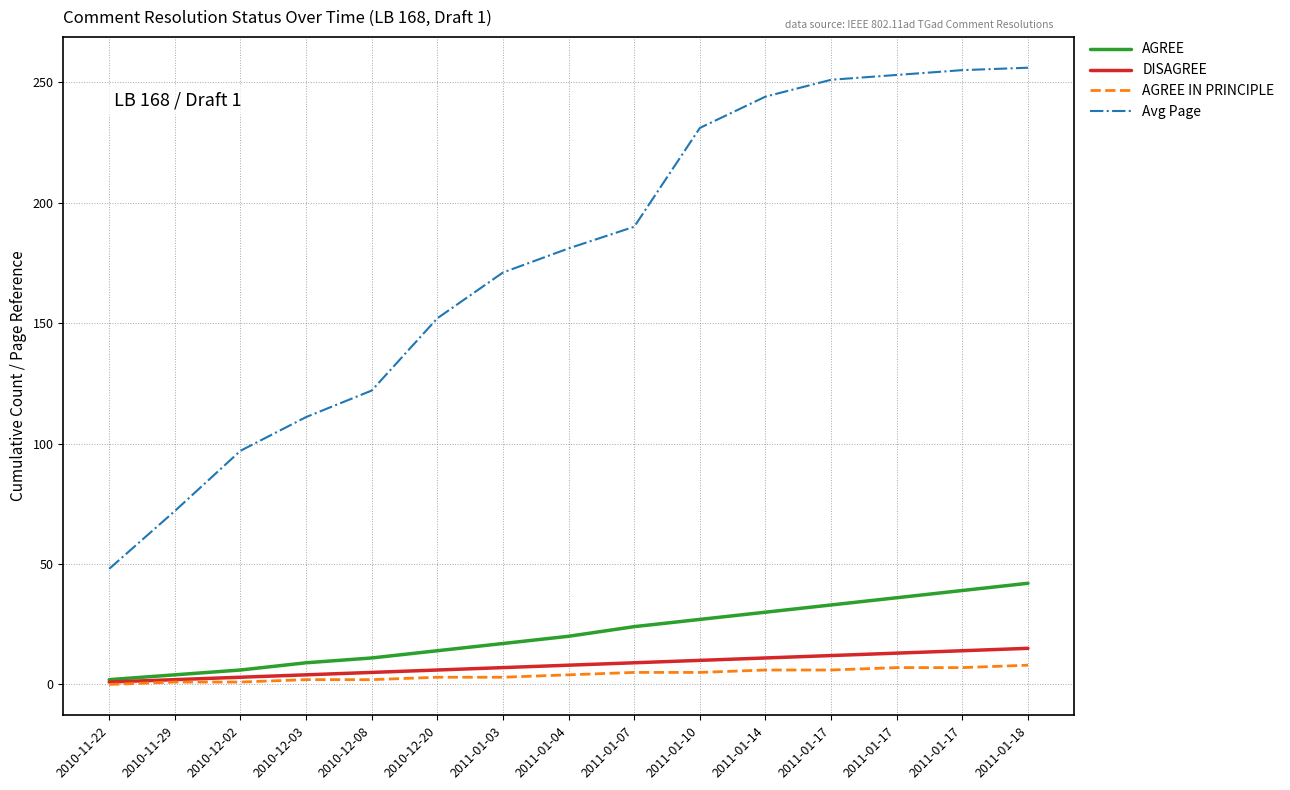

What is the approximate value of DISAGREE at 2010-12-20, to the nearest 10?

10